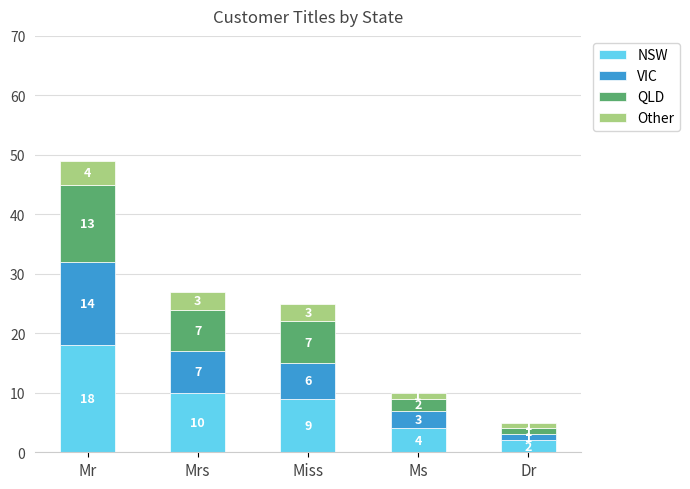

At which category is the sum across all series the highest?

Mr